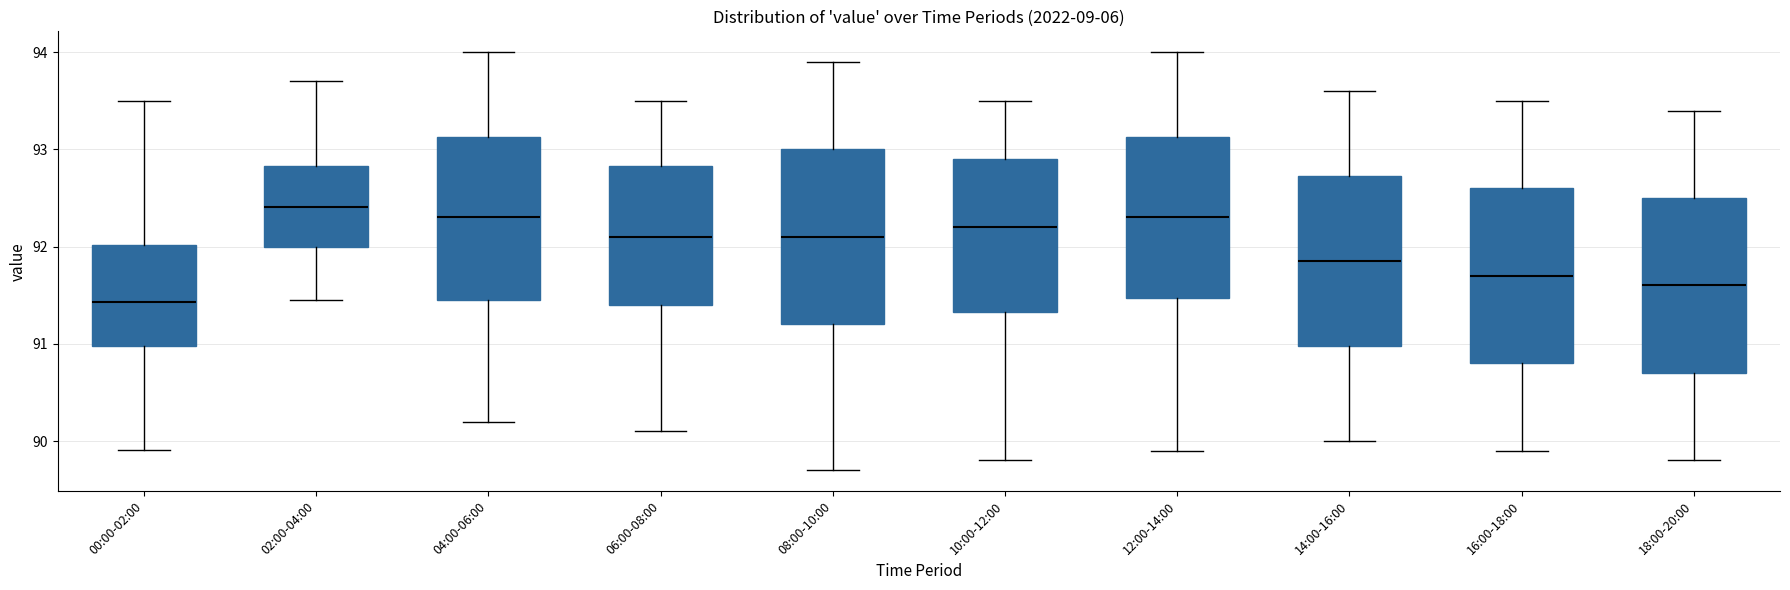

Reading left to right, transcribe this box plot: for each box, give where its median line is, the range the box spans, and where its two whiskers end, as read against the y-axis. The values are not printed on the chart, so give them approximately, as read against the axis.

00:00-02:00: median 91.4, box 91.0 to 92.0, whiskers 89.9 to 93.5
02:00-04:00: median 92.4, box 92.0 to 92.8, whiskers 91.5 to 93.7
04:00-06:00: median 92.3, box 91.5 to 93.1, whiskers 90.2 to 94.0
06:00-08:00: median 92.1, box 91.4 to 92.8, whiskers 90.1 to 93.5
08:00-10:00: median 92.1, box 91.2 to 93.0, whiskers 89.7 to 93.9
10:00-12:00: median 92.2, box 91.3 to 92.9, whiskers 89.8 to 93.5
12:00-14:00: median 92.3, box 91.5 to 93.1, whiskers 89.9 to 94.0
14:00-16:00: median 91.9, box 91.0 to 92.7, whiskers 90.0 to 93.6
16:00-18:00: median 91.7, box 90.8 to 92.6, whiskers 89.9 to 93.5
18:00-20:00: median 91.6, box 90.7 to 92.5, whiskers 89.8 to 93.4